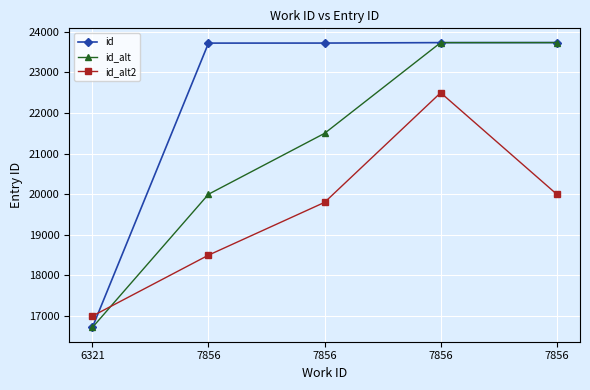

What are all the series names shown in the legend?

id, id_alt, id_alt2